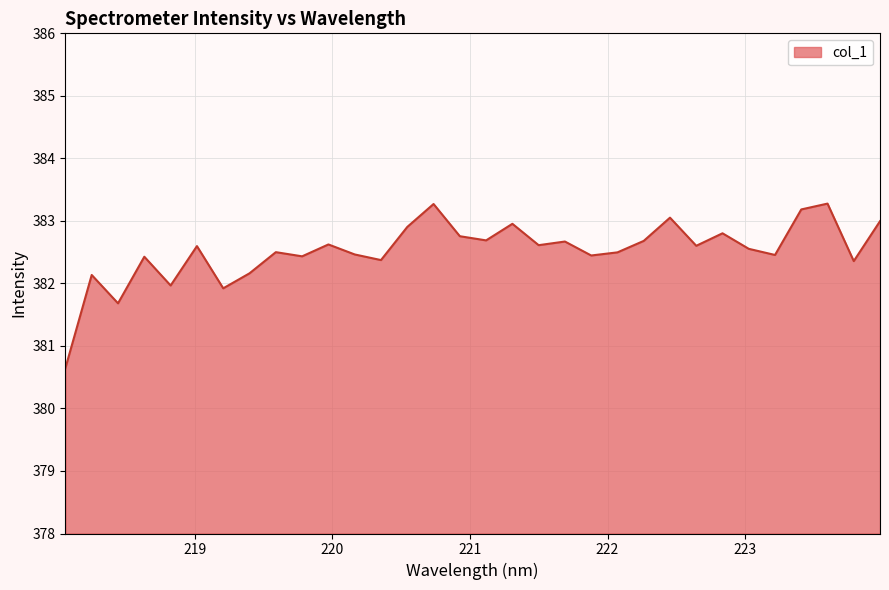

What is the average value?

382.5